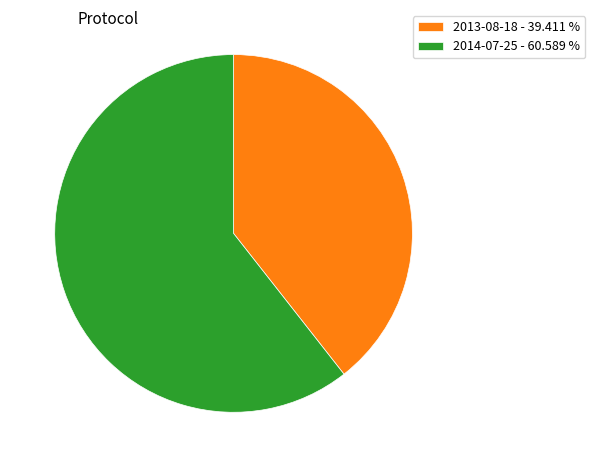

Approximately how many times larger is the value at 2014-07-25 - 60.589 % compared to 2013-08-18 - 39.411 %?

1.5